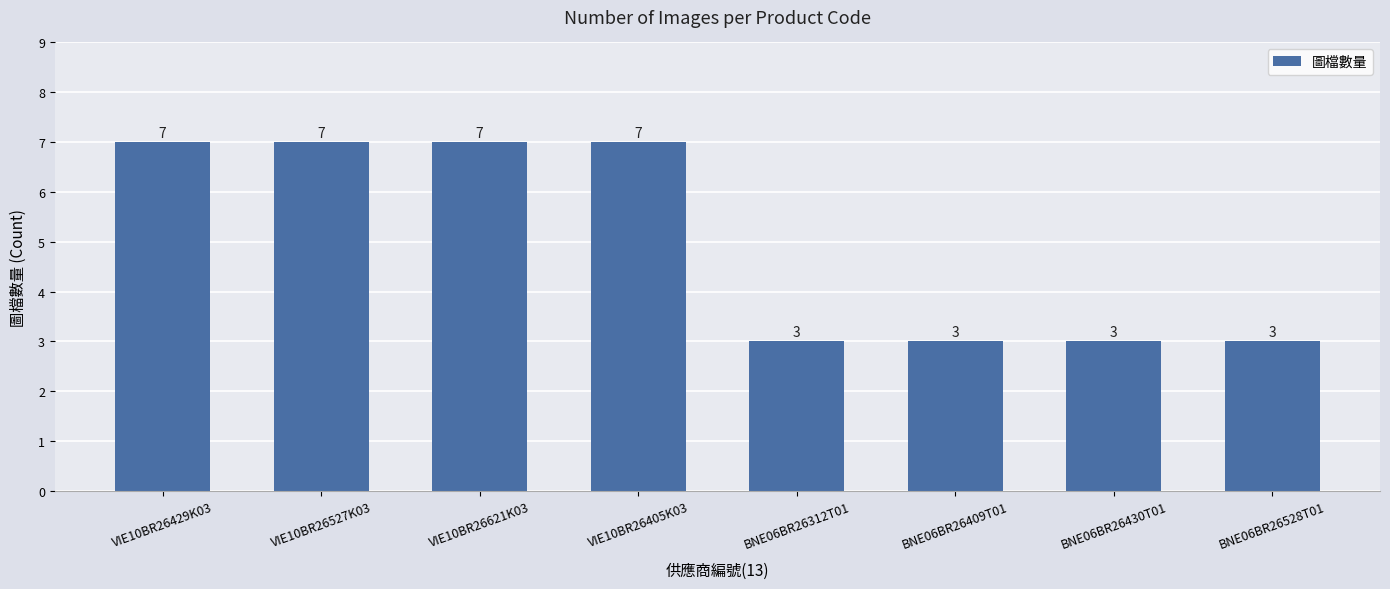

How many bars are there in total?

8